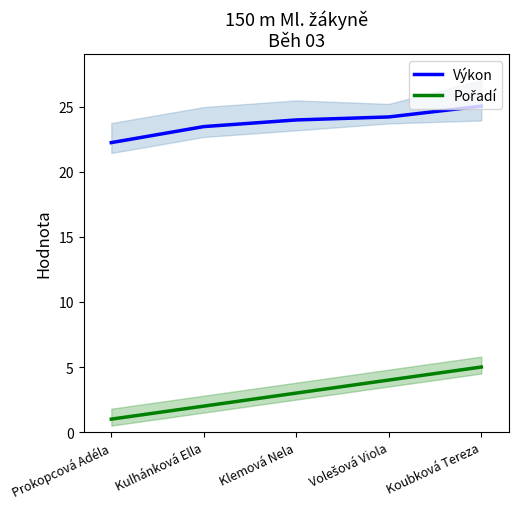

Reading left to right, transcribe all the data shown in this chart.

Výkon: 22.2	23.5	24.0	24.2	25.0
Pořadí: 1.0	2.0	3.0	4.0	5.0